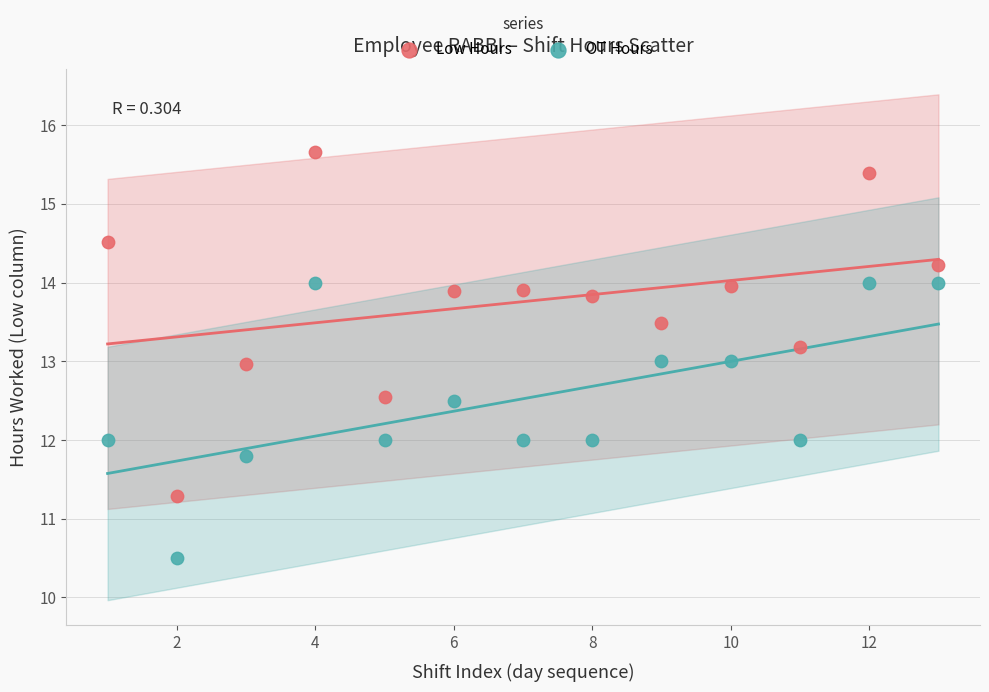

Which series reaches the maximum Y coordinate?

Low Hours